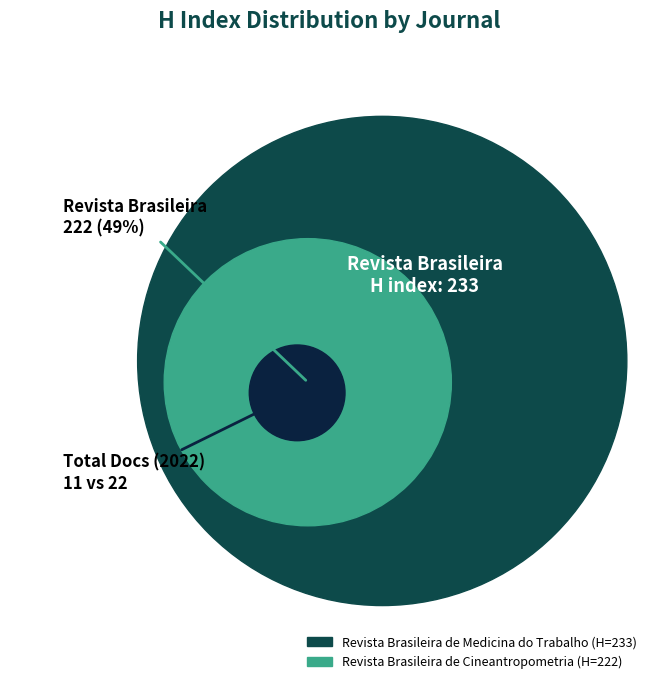

To the nearest percent, what is the average slice percentage?

50%